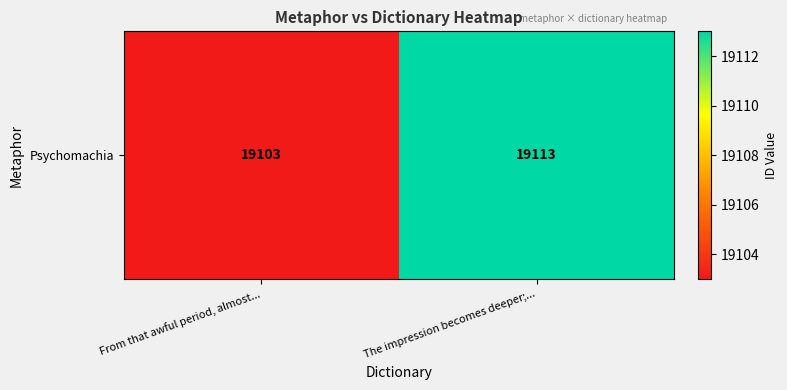

The value at The impression becomes deeper;... is 29499. True or false?

False